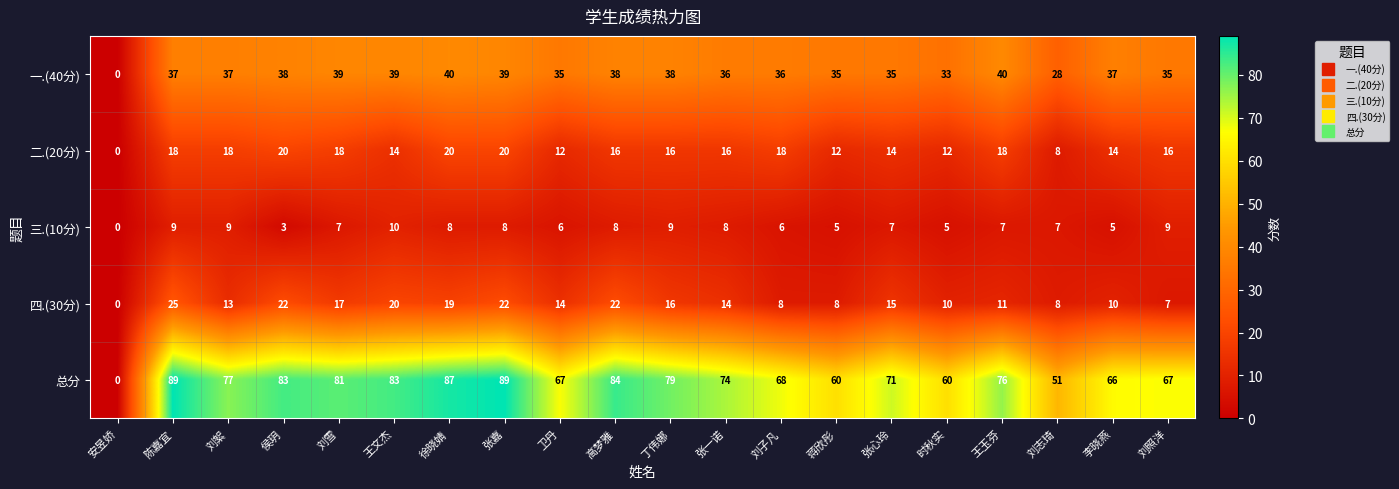

At which category does the chart reach its minimum across all series?

安昱娇